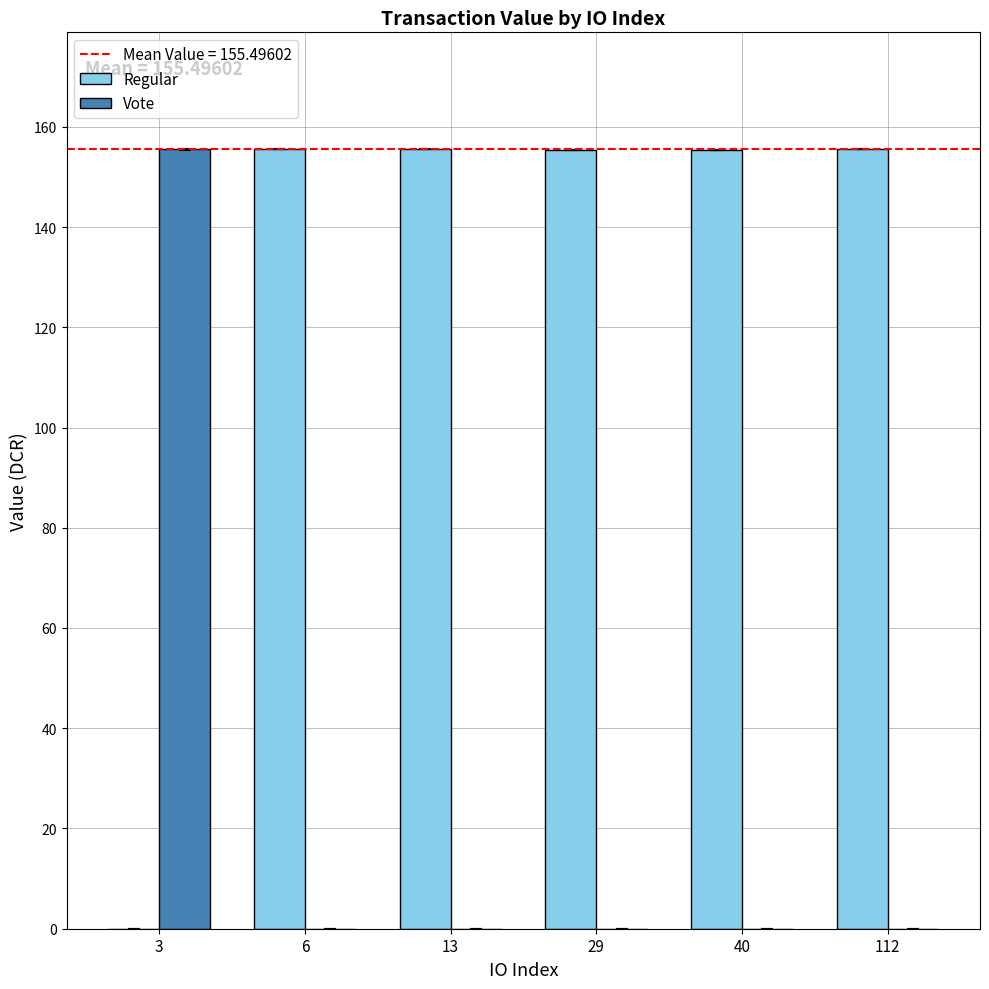

What is the sum of all Vote values?

155.5